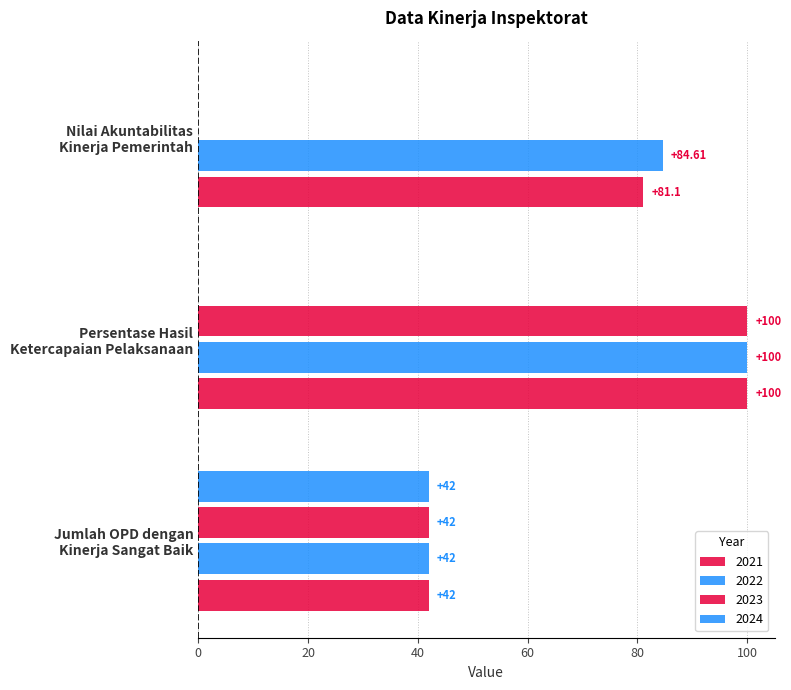

Which series has the widest spread of values?

2023